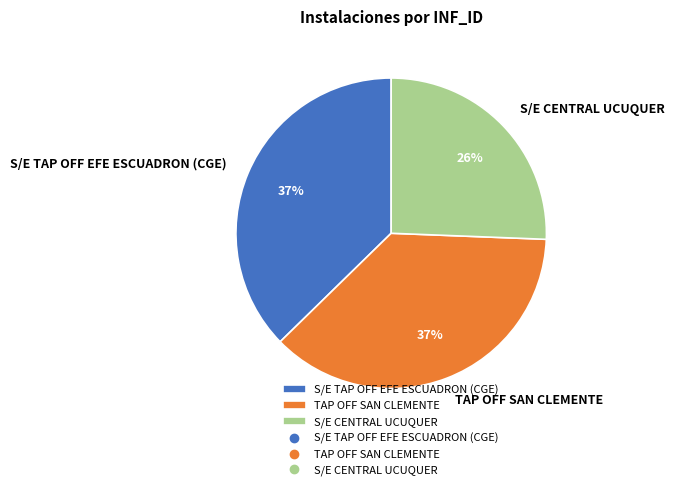

What is the smallest slice in the pie chart?

S/E CENTRAL UCUQUER